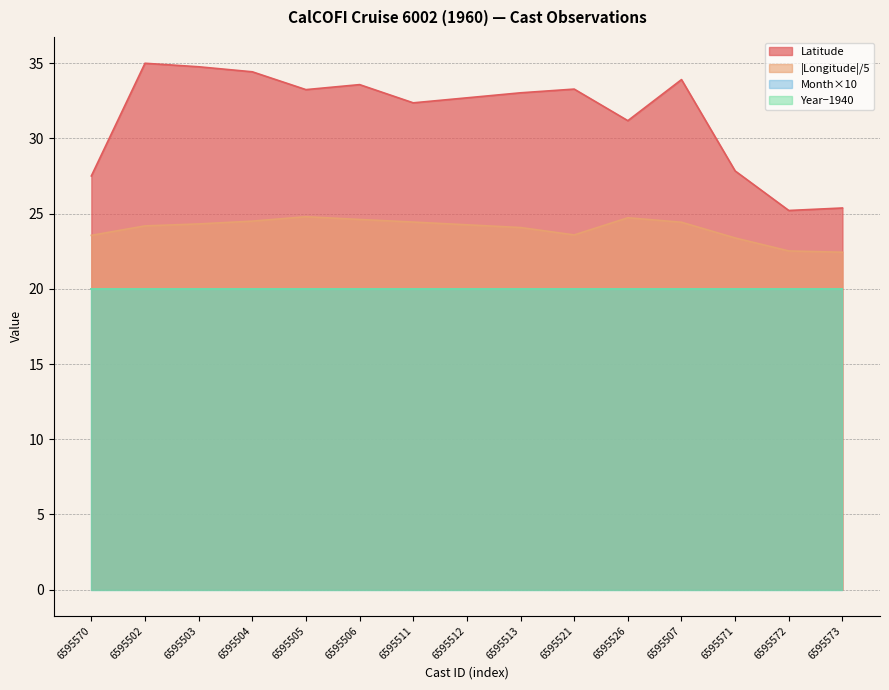

The Longitude series shows 36.4 at 6595502. True or false?

False